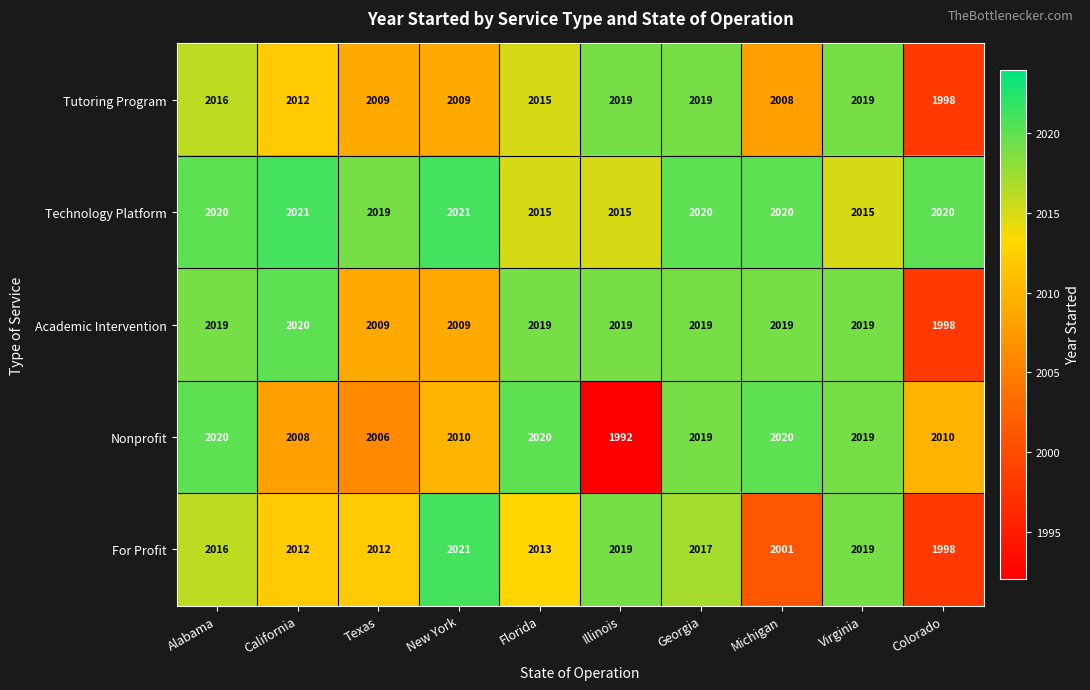

What is the sum of all Technology Platform values?

20186